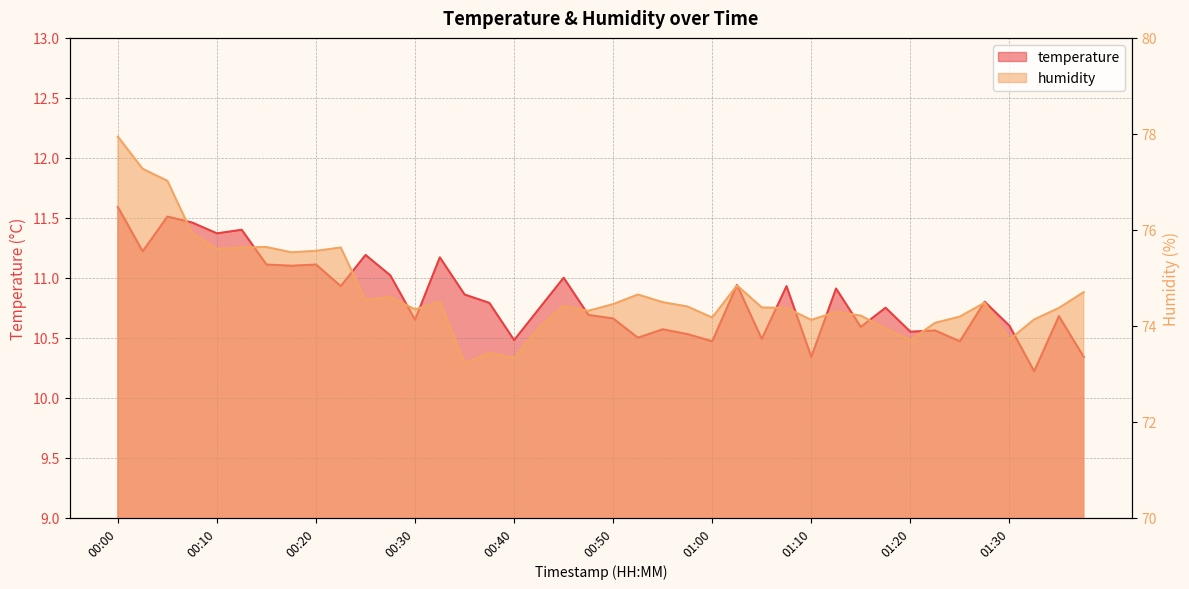

In temperature, how many points are higher than both neighbors (excluding endpoints)?

14